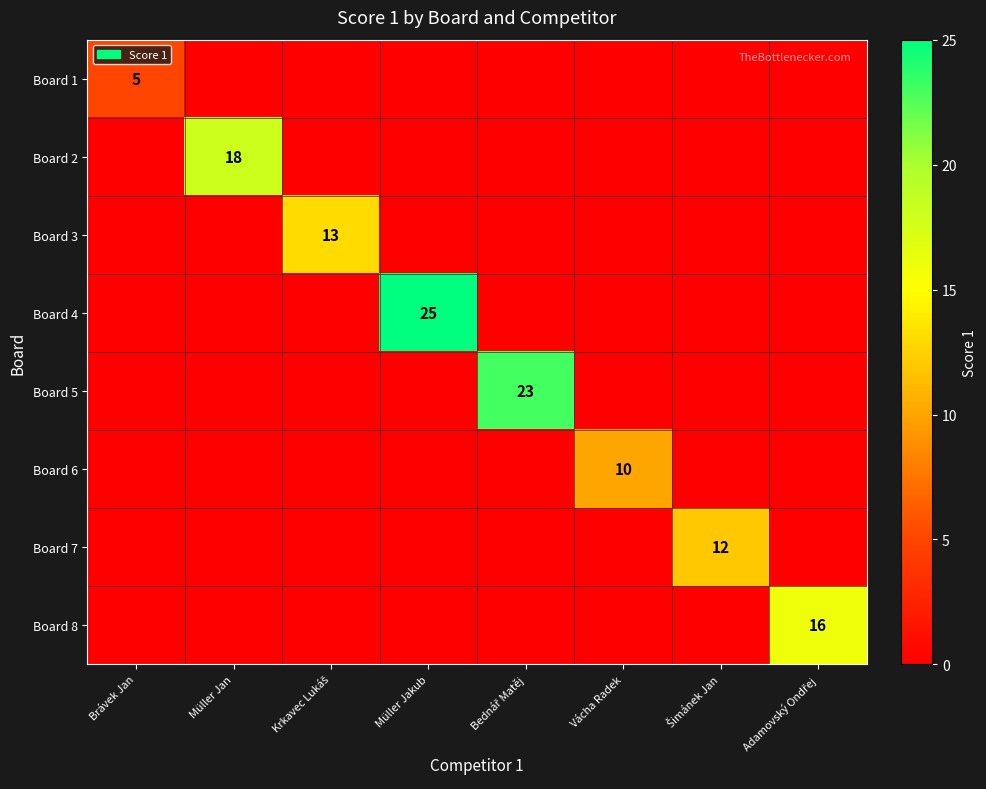

How many series are shown in this chart?

8